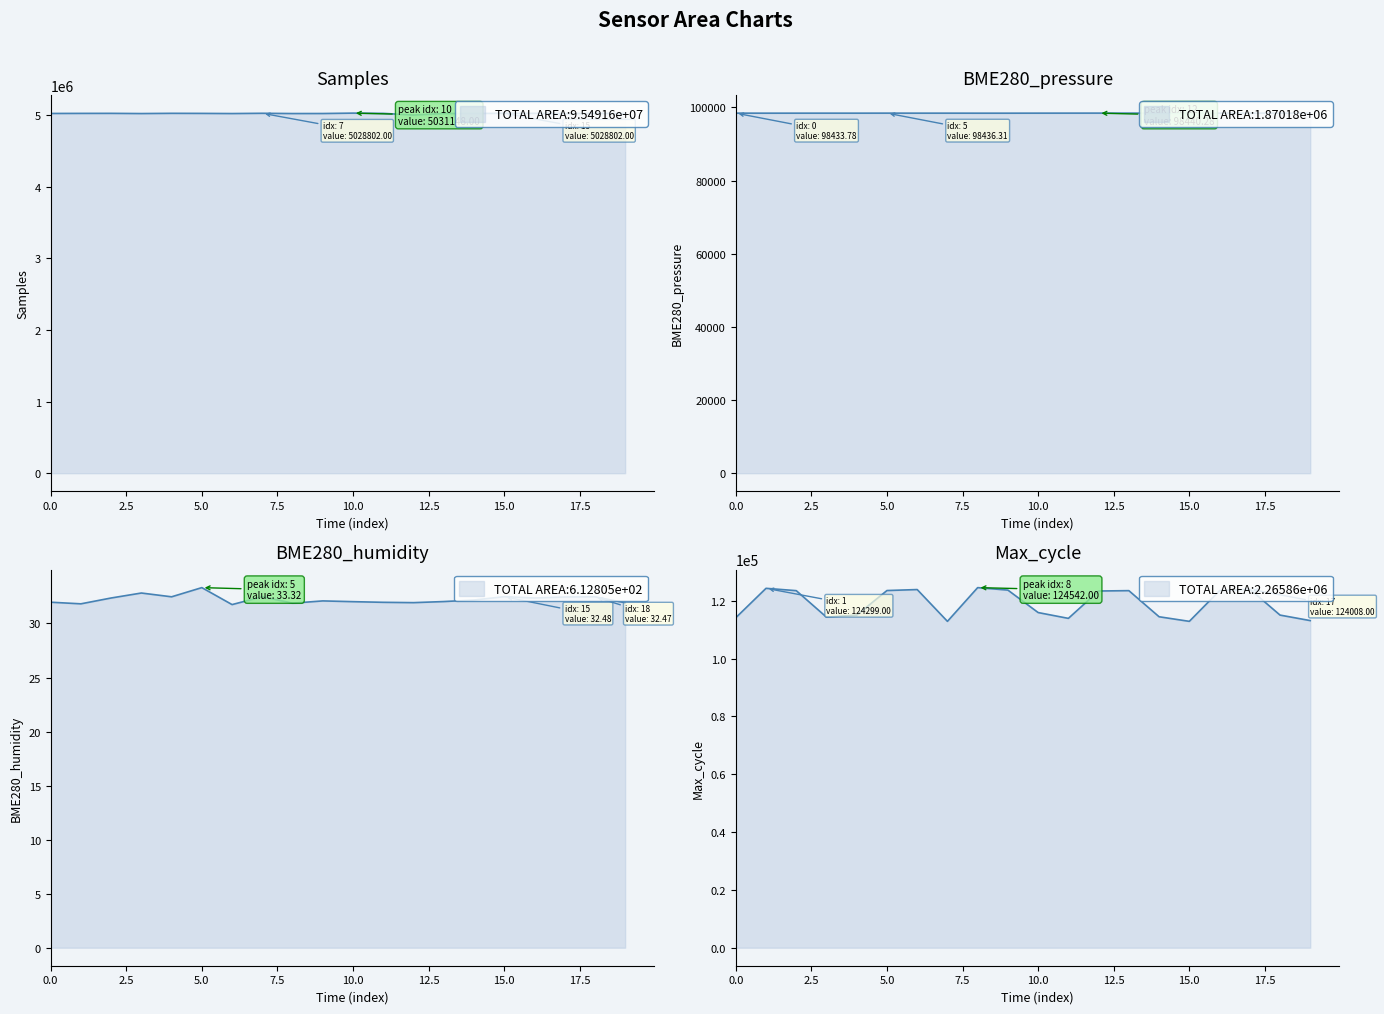

How many data points does each series have?

20